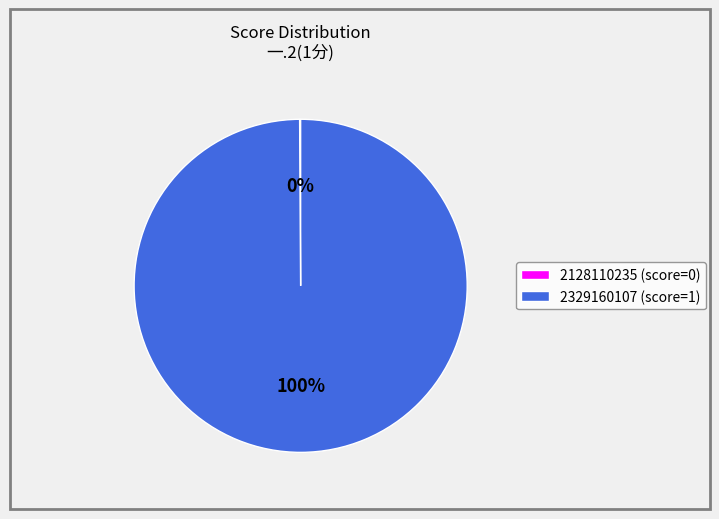

Is there a majority slice in this chart?

Yes